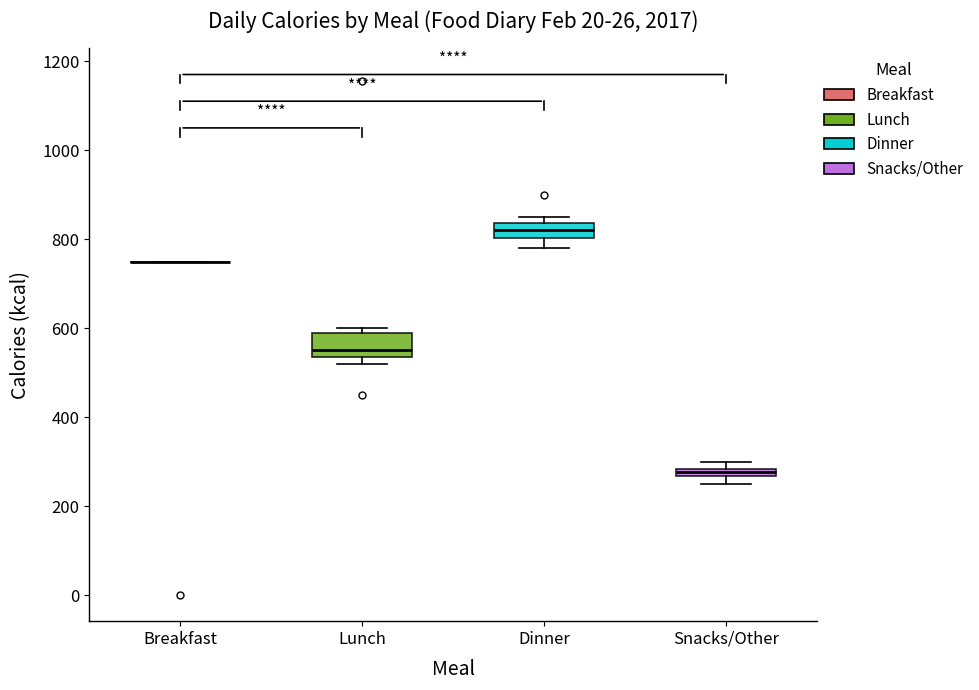

Which box is the tallest, from its lower edge to its upper edge?

Lunch